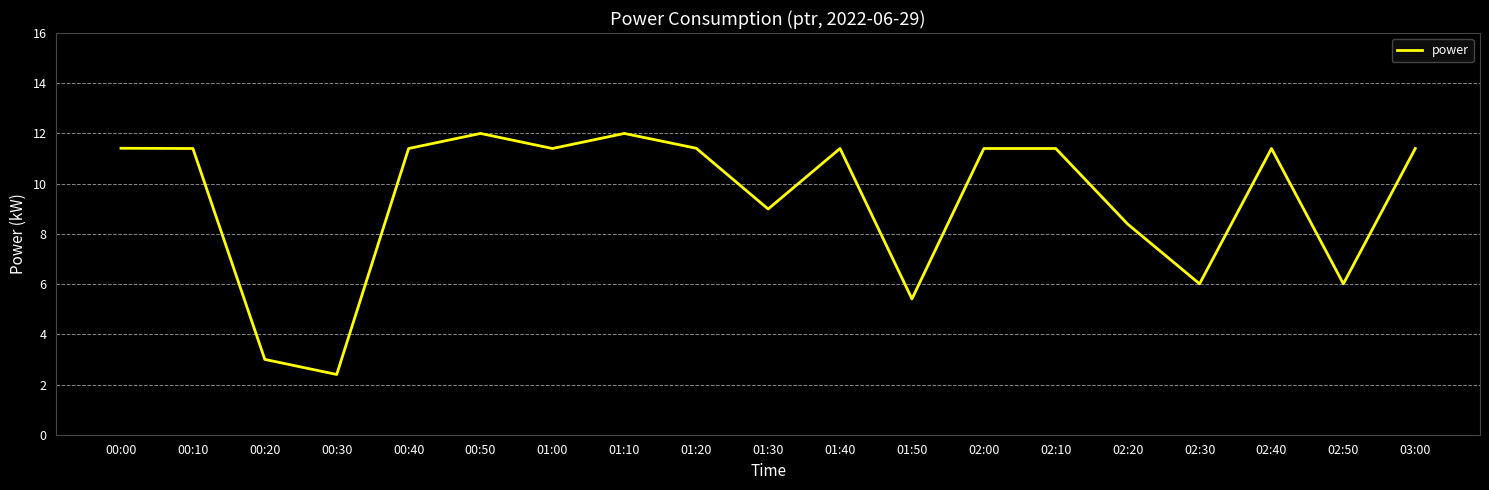

Which label corresponds to the smallest value in the chart?

00:30